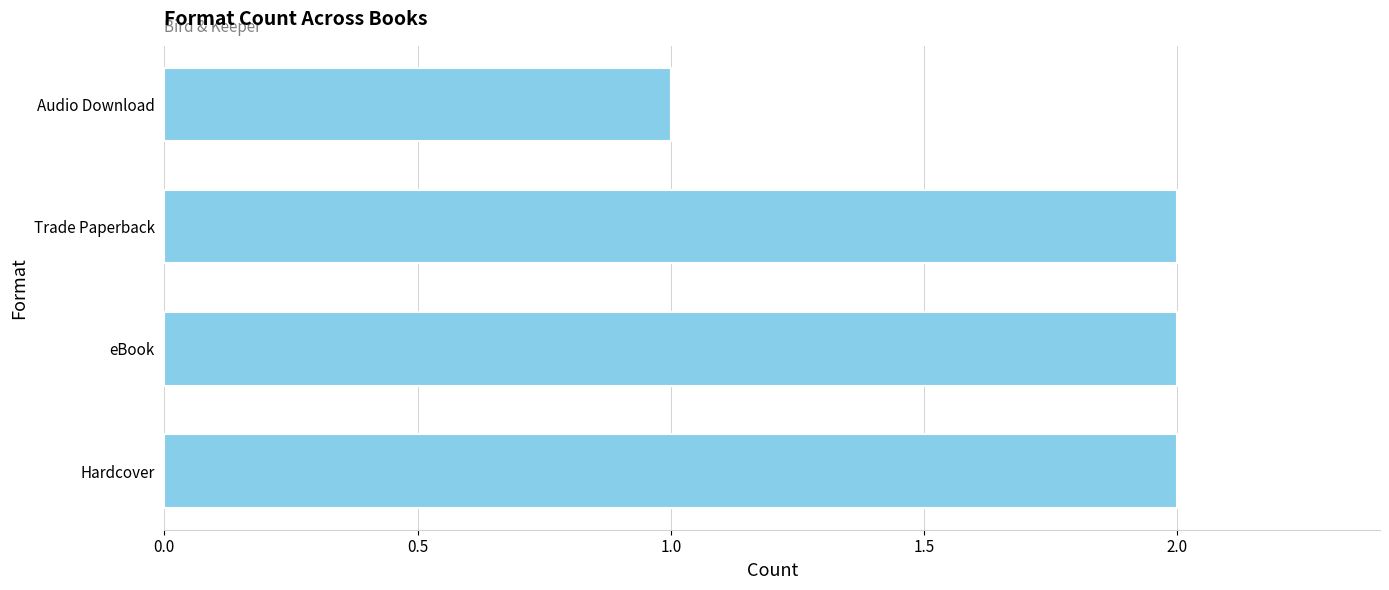

The chart shows a value of 2 at Hardcover. True or false?

True